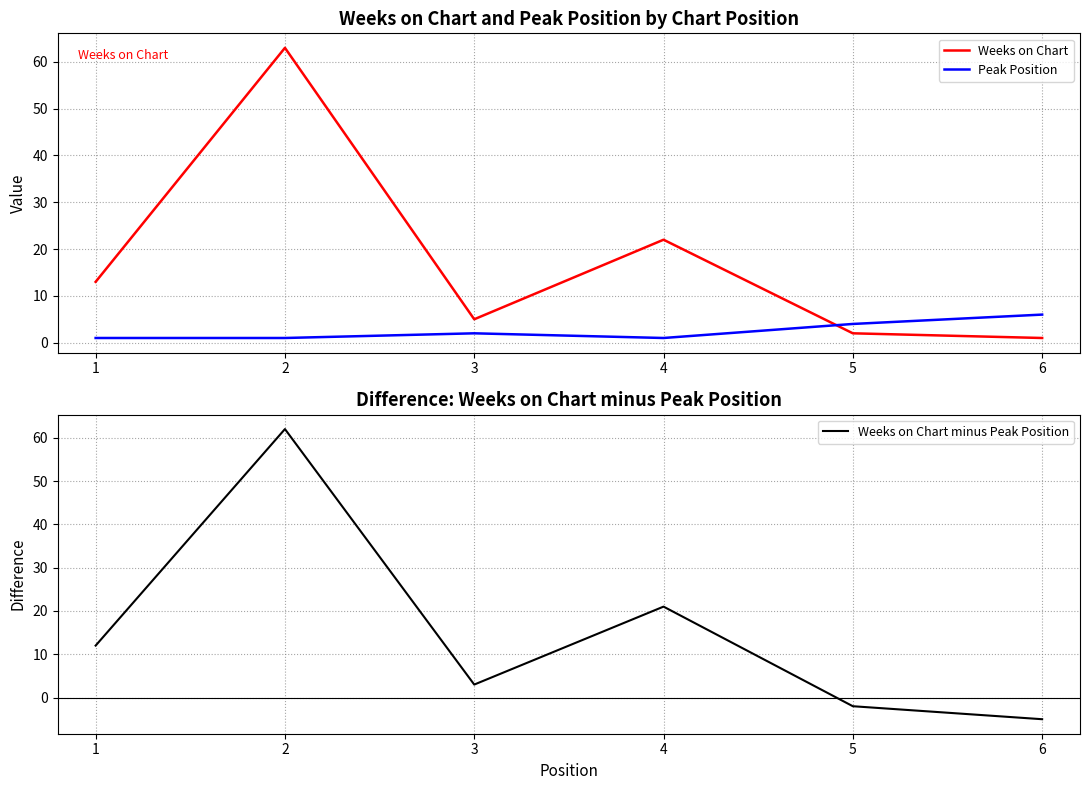

At how many categories does at least one series exceed 6?

3